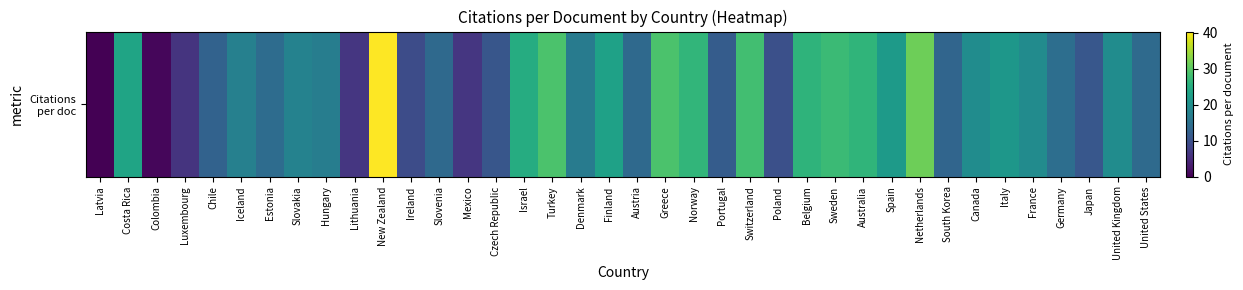

Rank the categories by value from highest to lowest.

New Zealand, Netherlands, Turkey, Greece, Switzerland, Sweden, Norway, Australia, Belgium, Israel, Costa Rica, Finland, Spain, Italy, United Kingdom, Canada, France, Slovakia, Iceland, Hungary, Denmark, Germany, Estonia, United States, Slovenia, Austria, South Korea, Chile, Portugal, Japan, Czech Republic, Poland, Ireland, Mexico, Lithuania, Luxembourg, Colombia, Latvia